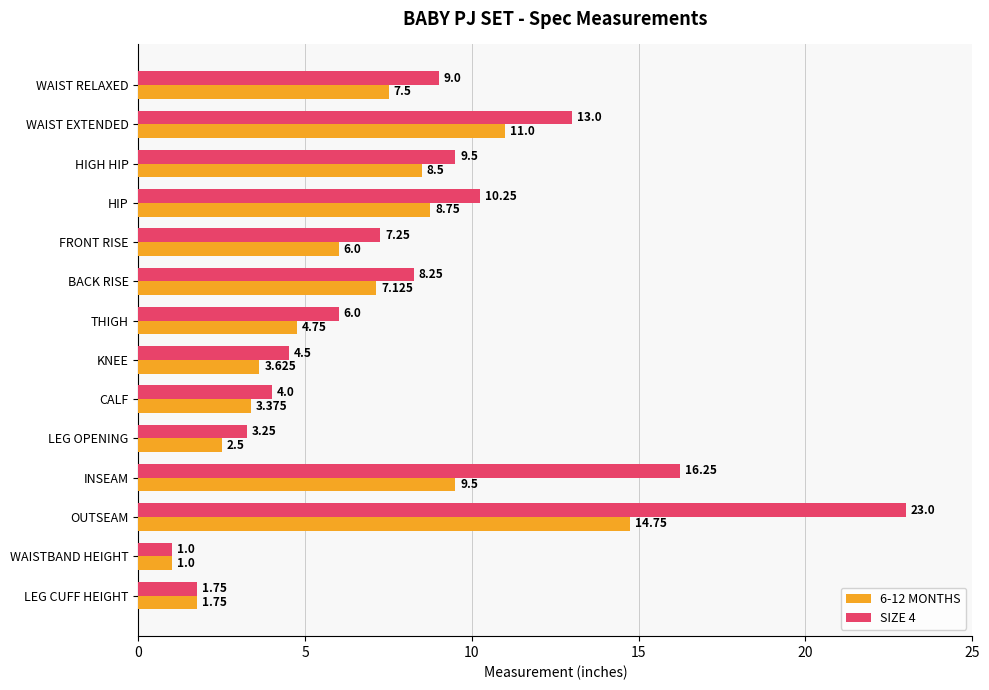

At which category is the sum across all series the highest?

OUTSEAM